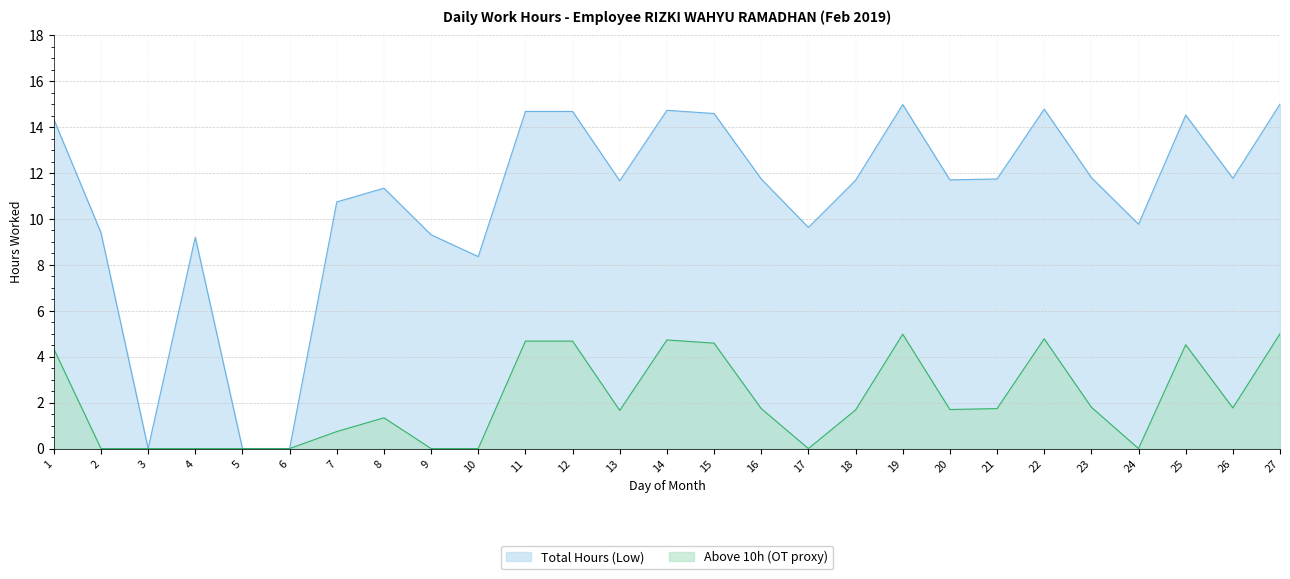

At which category does the chart reach its peak across all series?

27